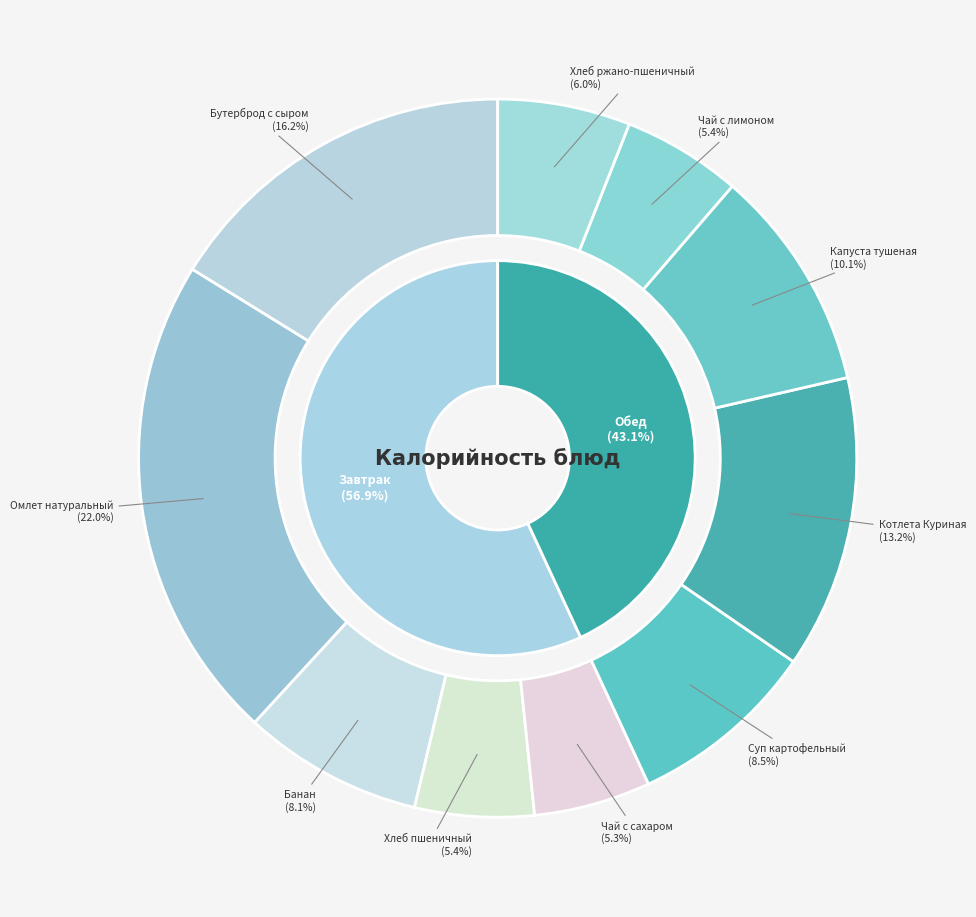

To the nearest percent, what is the combined percentage of Банан and Котлета Куриная?

21%